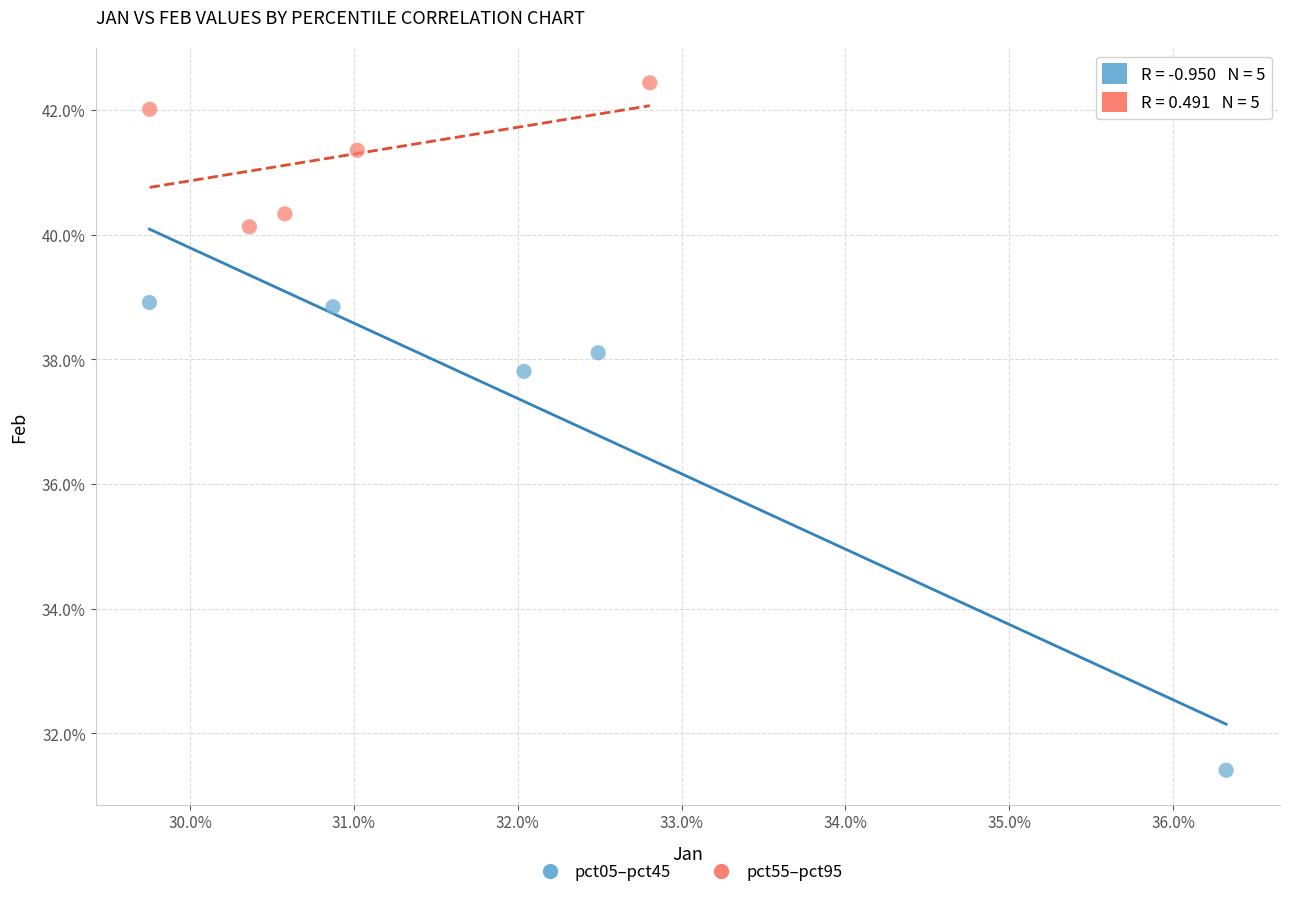

Which series has the widest spread of Y values?

pct05–pct45